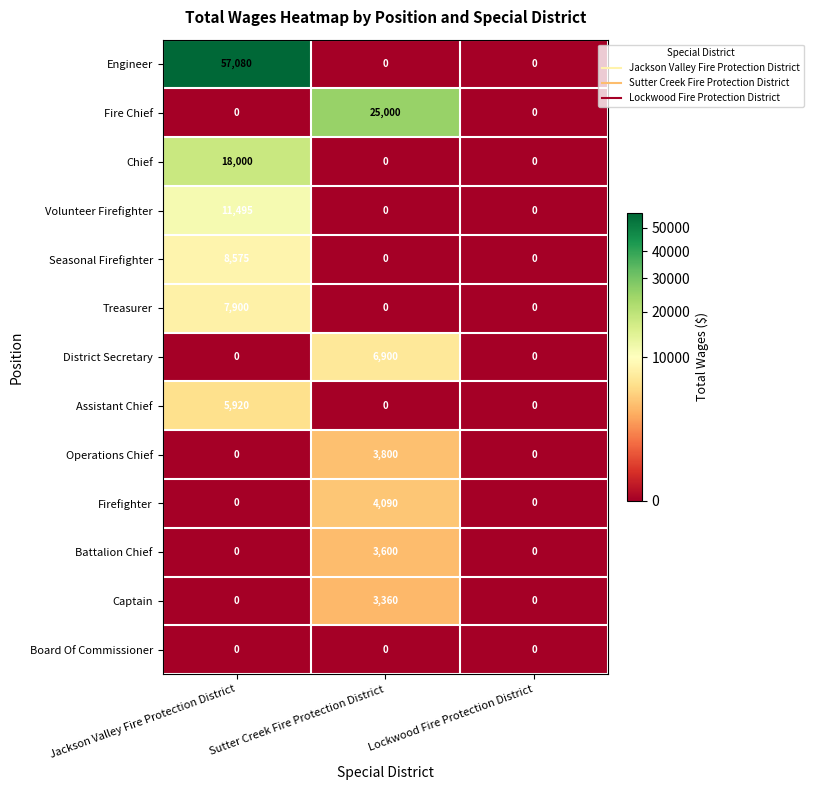

Rank the series by their maximum value, from highest to lowest.

Engineer, Fire Chief, Chief, Volunteer Firefighter, Seasonal Firefighter, Treasurer, District Secretary, Assistant Chief, Firefighter, Operations Chief, Battalion Chief, Captain, Board Of Commissioner